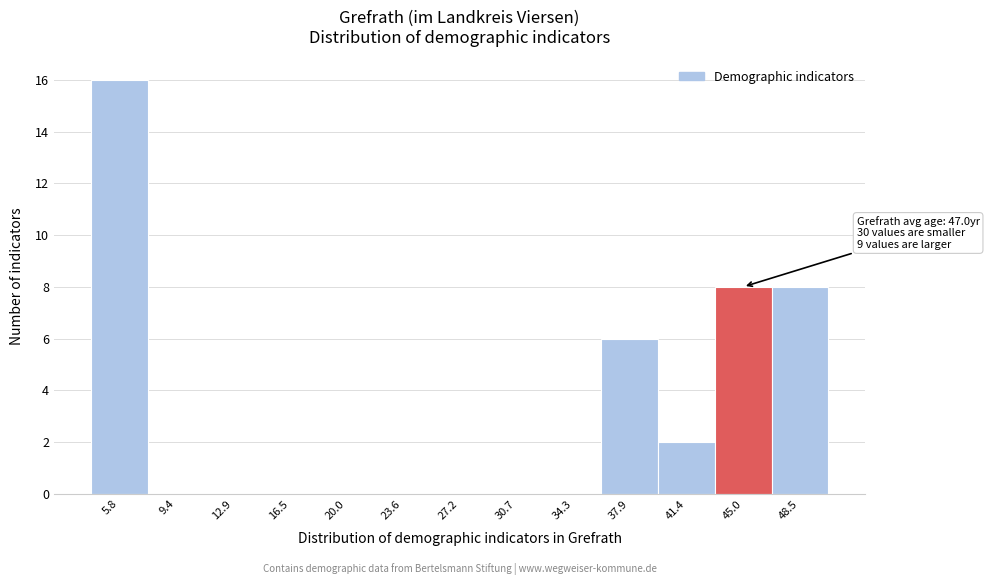

Reading left to right, list all the values displayed in this chart.

5.8=16	9.4=0	12.9=0	16.5=0	20.0=0	23.6=0	27.2=0	30.7=0	34.3=0	37.9=6	41.4=2	45.0=8	48.5=8